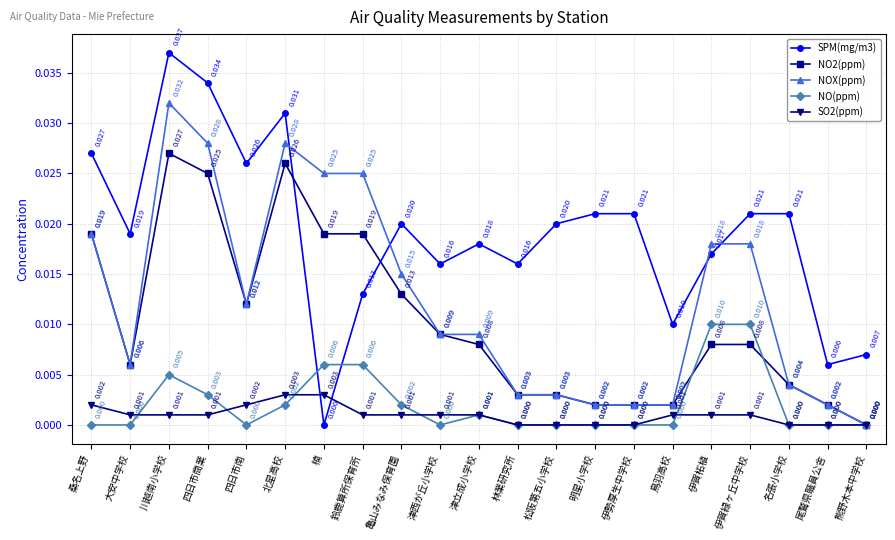

Which category has the lowest value in the NOX(ppm) series?

熊野木本中学校